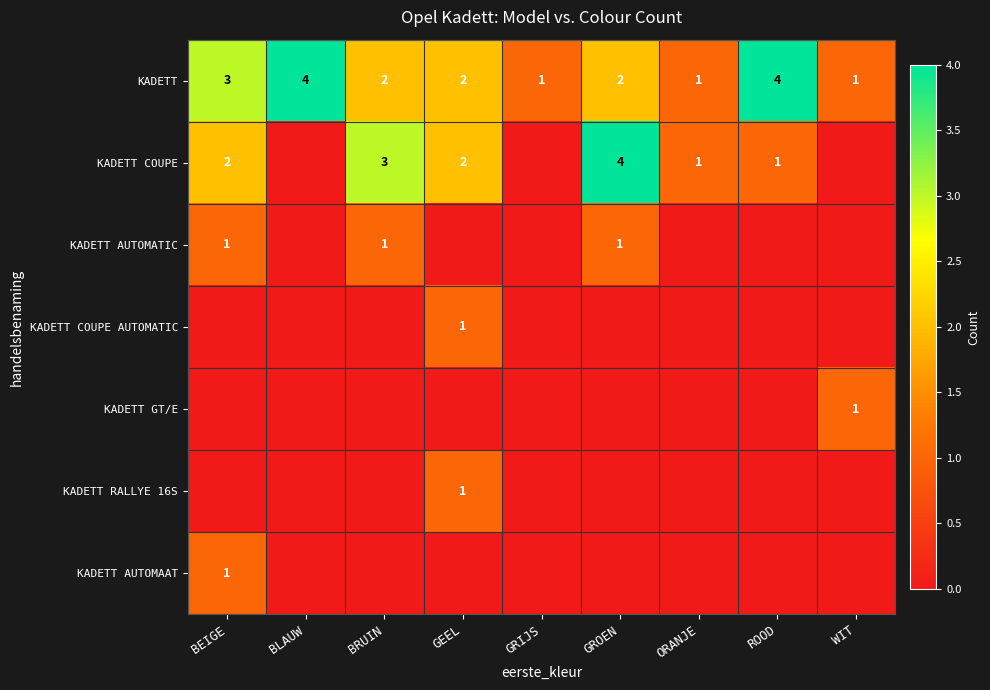

True or false: KADETT COUPE has a value of 3 at BRUIN.

True